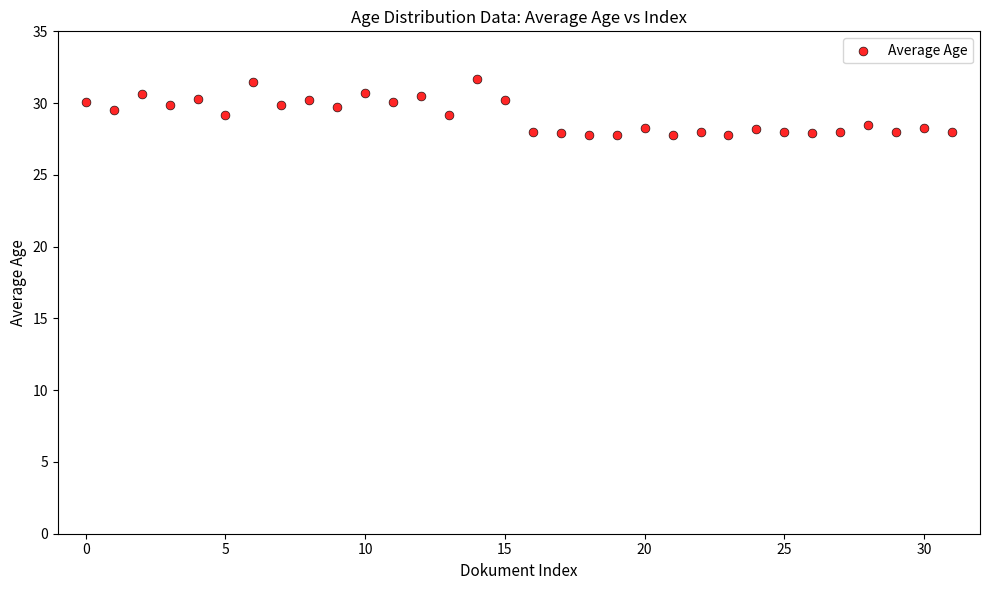

Count the number of points in this scatter plot.

32